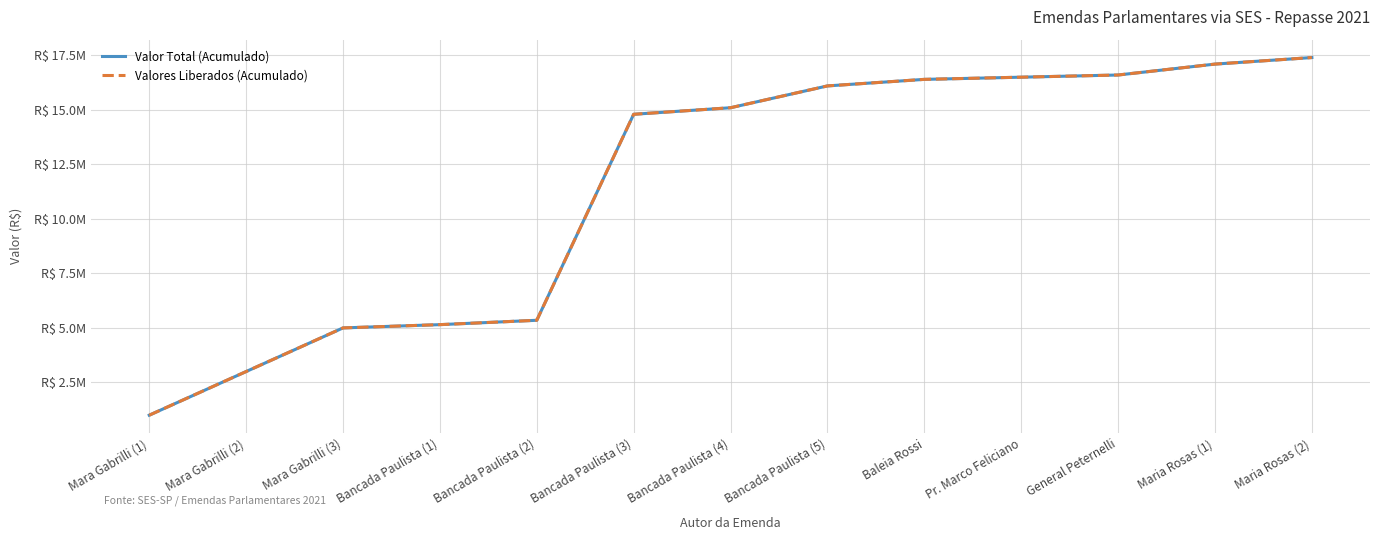

Does the chart have visible grid lines?

Yes